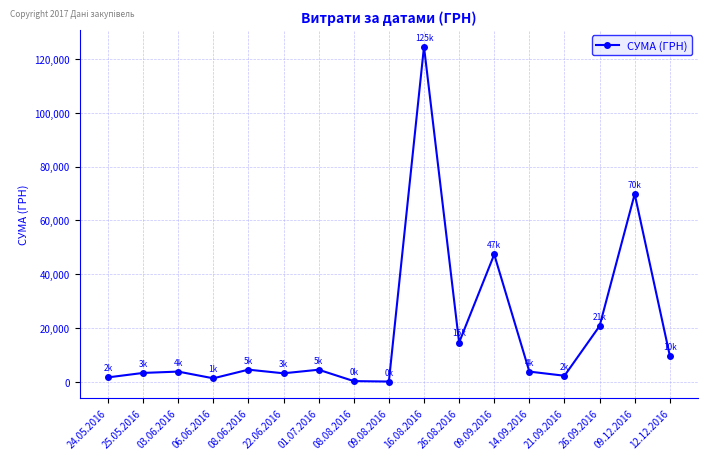

True or false: the data has more than 2 interior local peaks.

True